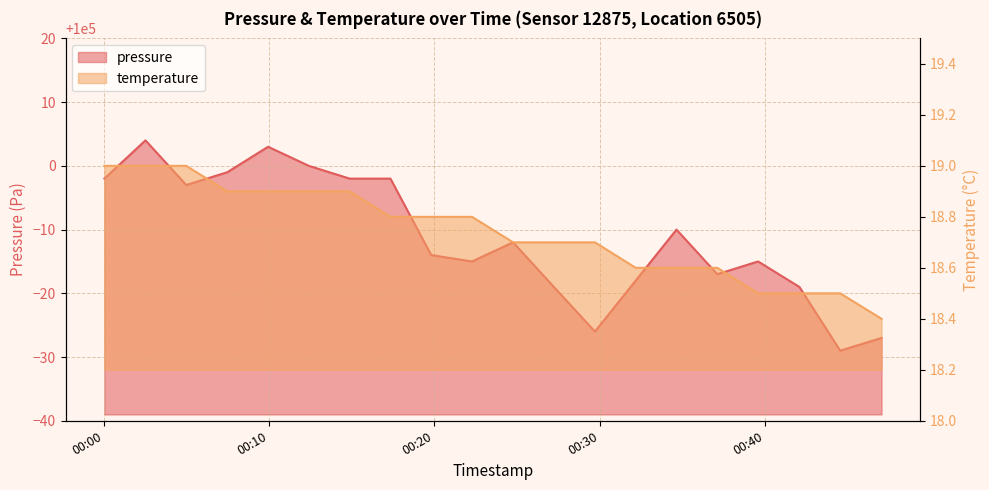

What is the sum of the temperature values at 2023-06-04T00:24:46 and 2023-06-04T00:47:03?

37.1